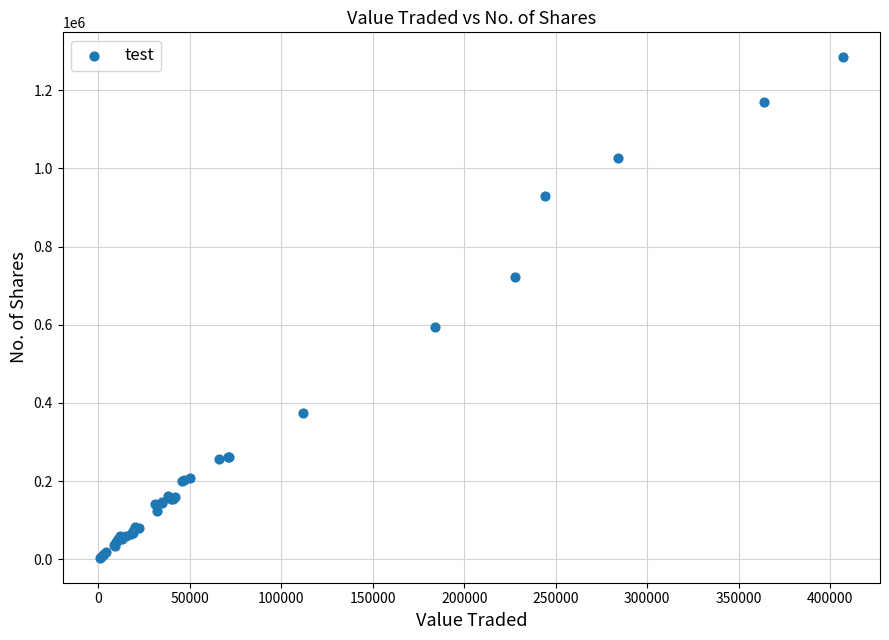

What Y value in the scatter plot is closest to 643996?

595269